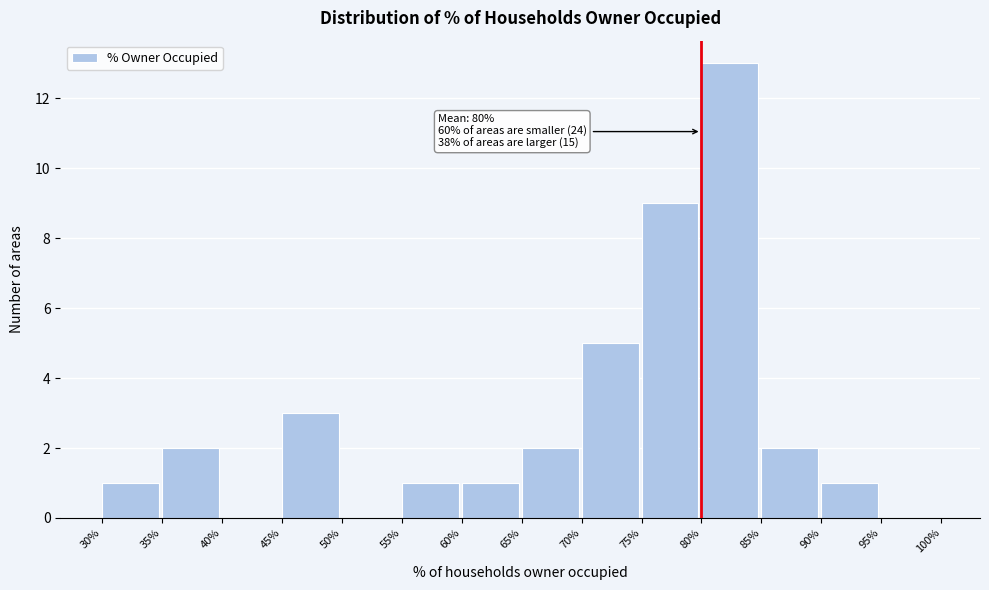

Over which range of the x-axis is the bar tallest?

80% to 85%